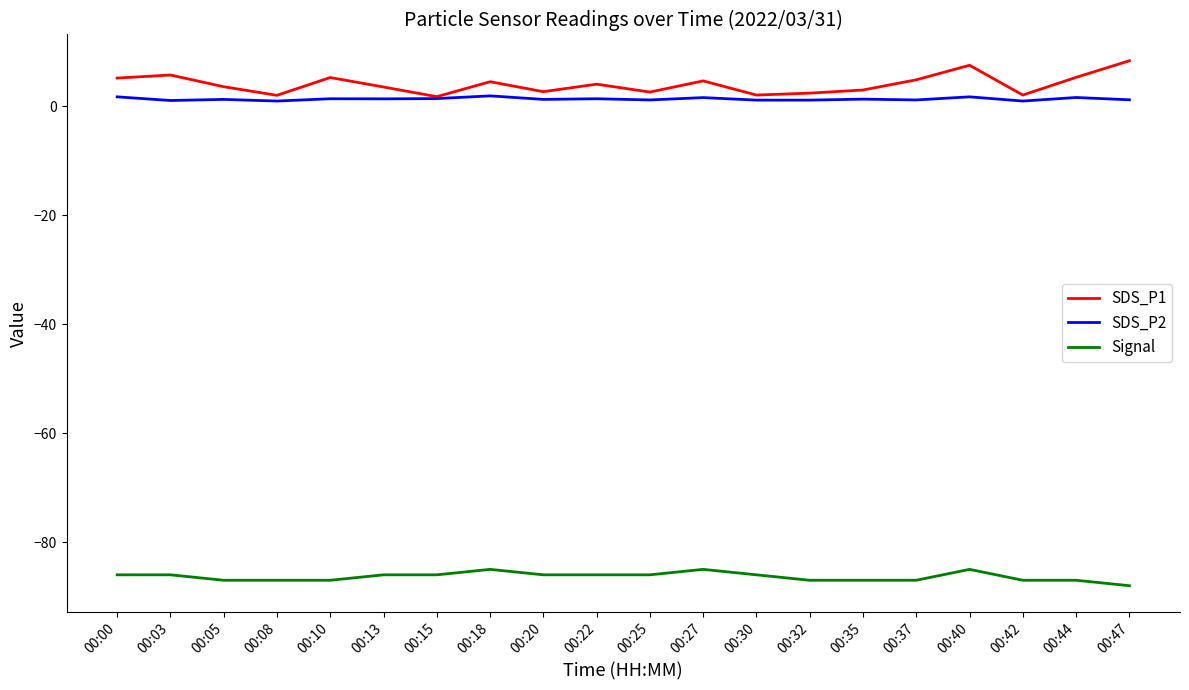

What are all the series names shown in the legend?

SDS_P1, SDS_P2, Signal